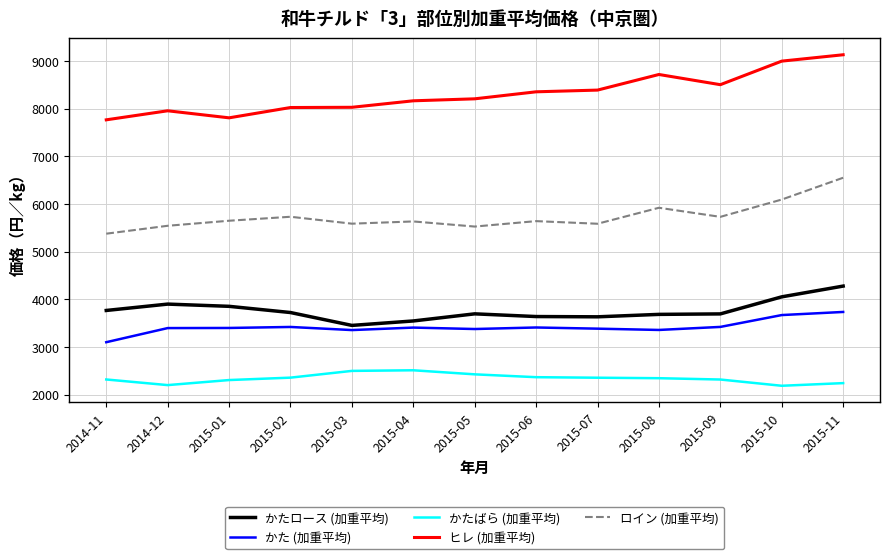

How many lines are shown in the chart?

5